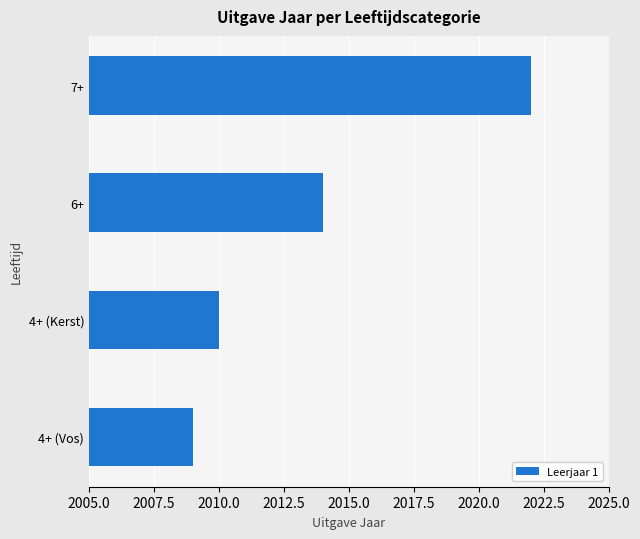

What is the label of the 2nd bar from the top?

6+